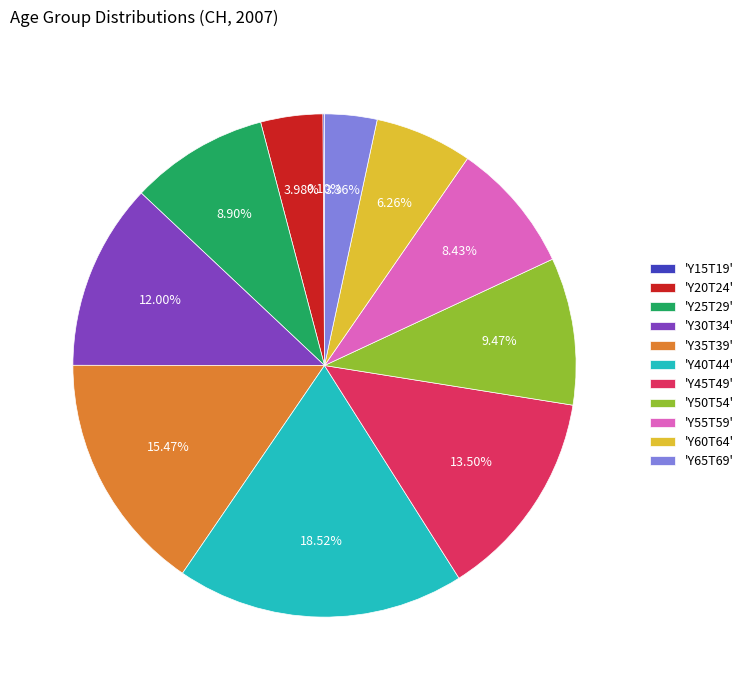

Is there any slice that represents more than half of the pie?

No